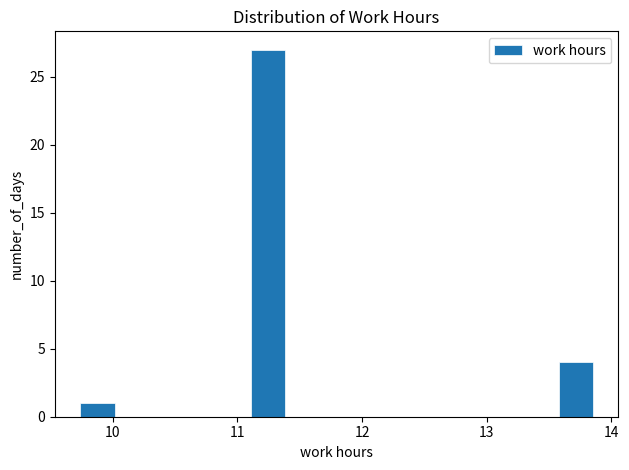

Read against the x-axis, roughly where is the centre of the tallest bar?

11.2